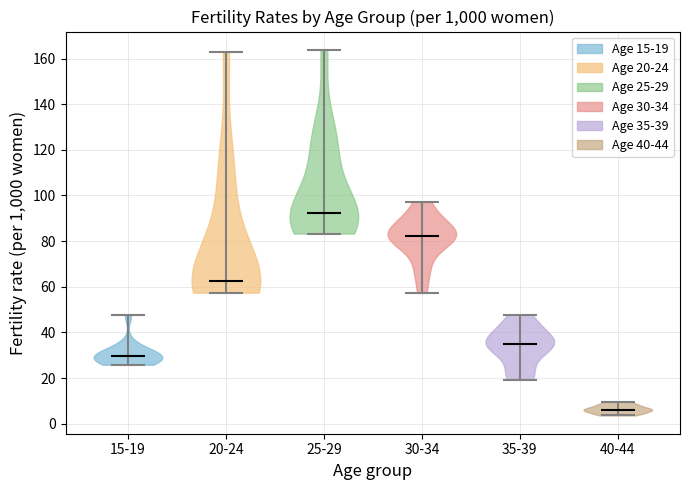

What is the highest point the violin for 40-44 reaches on the y-axis? The values are not printed on the chart, so give them approximately, as read against the axis.

10